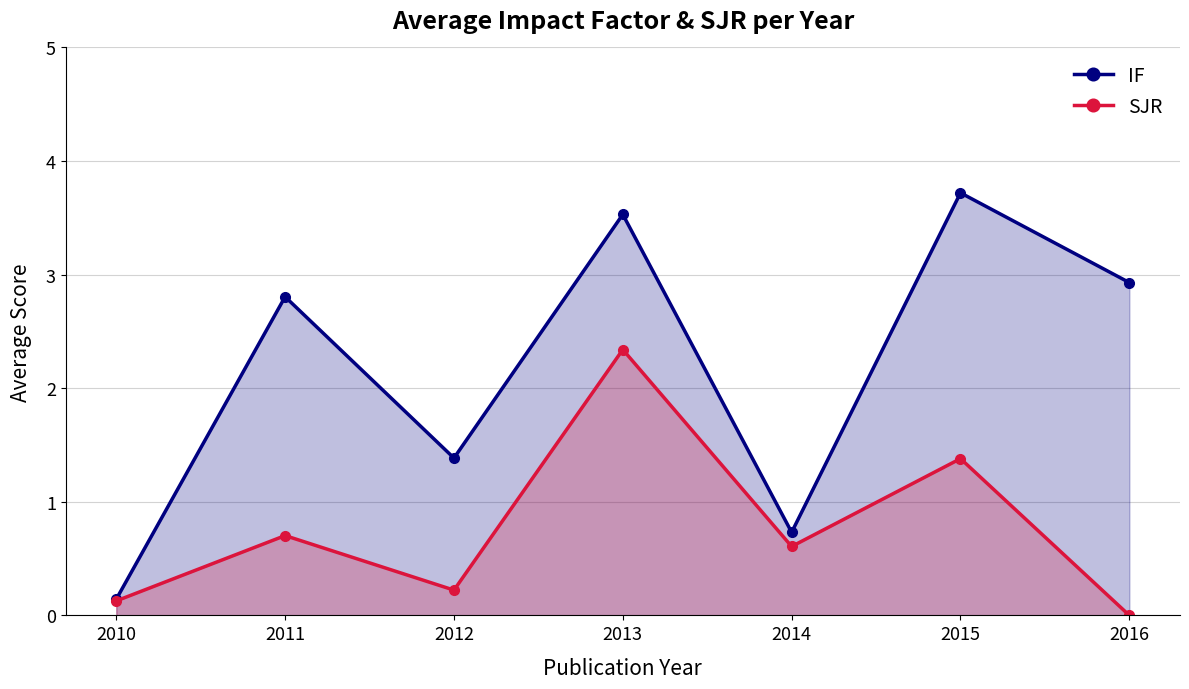

True or false: IF and SJR intersect in this chart.

False